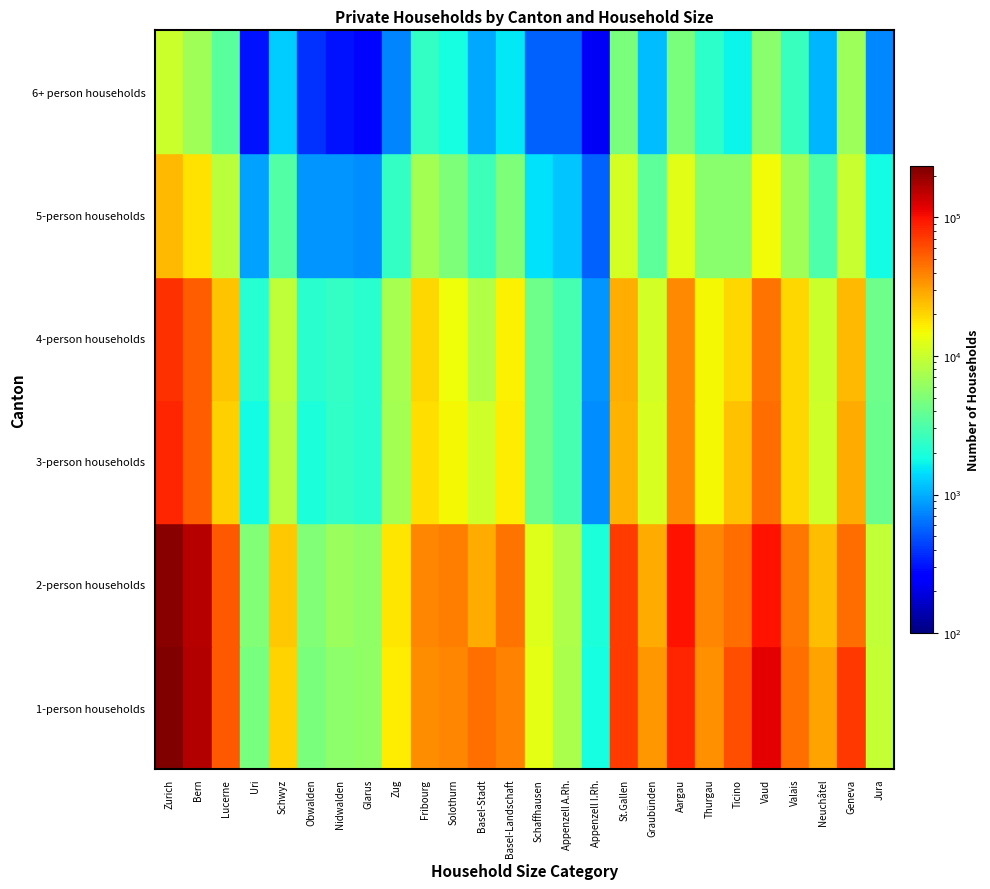

Reading right to left, transcribe all the data shown in this chart.

1-person households: Jura=9595	Geneva=72832	Neuchâtel=30378	Valais=46856	Vaud=118011	Ticino=60222	Thurgau=35497	Aargau=85505	Graubünden=33348	St.Gallen=71132	Appenzell I.Rh.=1840	Appenzell A.Rh.=7447	Schaffhausen=13034	Basel-Landschaft=39943	Basel-Stadt=45983	Solothurn=38918	Fribourg=36243	Zug=16482	Glarus=5827	Nidwalden=5793	Obwalden=4814	Schwyz=20160	Uri=4565	Lucerne=55500	Bern=163259	Zurich=233642
2-person households: Jura=9355	Geneva=48317	Neuchâtel=24422	Valais=43956	Vaud=98474	Ticino=47727	Thurgau=38574	Aargau=97637	Graubünden=28294	St.Gallen=69699	Appenzell I.Rh.=1966	Appenzell A.Rh.=7767	Schaffhausen=12230	Basel-Landschaft=44807	Basel-Stadt=28337	Solothurn=40899	Fribourg=38427	Zug=17398	Glarus=5828	Nidwalden=6480	Obwalden=4989	Schwyz=22120	Uri=5092	Lucerne=55620	Bern=158164	Zurich=214624
3-person households: Jura=4040	Geneva=28491	Neuchâtel=10578	Valais=19981	Vaud=47183	Ticino=23786	Thurgau=15052	Aargau=37269	Graubünden=11338	St.Gallen=26813	Appenzell I.Rh.=771	Appenzell A.Rh.=2966	Schaffhausen=4258	Basel-Landschaft=16580	Basel-Stadt=10456	Solothurn=15007	Fribourg=18532	Zug=7011	Glarus=2264	Nidwalden=2358	Obwalden=1958	Schwyz=8591	Uri=1809	Lucerne=21148	Bern=54401	Zurich=83871
4-person households: Jura=4274	Geneva=24861	Neuchâtel=10166	Valais=19687	Vaud=44698	Ticino=19673	Thurgau=15058	Aargau=37818	Graubünden=10948	St.Gallen=27891	Appenzell I.Rh.=830	Appenzell A.Rh.=2945	Schaffhausen=4235	Basel-Landschaft=15824	Basel-Stadt=7971	Solothurn=14352	Fribourg=19618	Zug=7229	Glarus=2240	Nidwalden=2413	Obwalden=2266	Schwyz=8885	Uri=2156	Lucerne=22793	Bern=53072	Zurich=77956
5-person households: Jura=1805	Geneva=9723	Neuchâtel=3158	Valais=6825	Vaud=14542	Ticino=5541	Thurgau=5489	Aargau=12473	Graubünden=3627	St.Gallen=10960	Appenzell I.Rh.=554	Appenzell A.Rh.=1179	Schaffhausen=1449	Basel-Landschaft=4934	Basel-Stadt=2715	Solothurn=4896	Fribourg=6962	Zug=2446	Glarus=767	Nidwalden=809	Obwalden=813	Schwyz=3278	Uri=892	Lucerne=8706	Bern=17969	Zurich=25045
6+ person households: Jura=739	Geneva=6560	Neuchâtel=1044	Valais=2624	Vaud=5506	Ticino=1698	Thurgau=2324	Aargau=4734	Graubünden=1108	St.Gallen=4692	Appenzell I.Rh.=222	Appenzell A.Rh.=557	Schaffhausen=548	Basel-Landschaft=1569	Basel-Stadt=943	Solothurn=1865	Fribourg=2412	Zug=729	Glarus=277	Nidwalden=301	Obwalden=380	Schwyz=1262	Uri=305	Lucerne=3470	Bern=6917	Zurich=10046